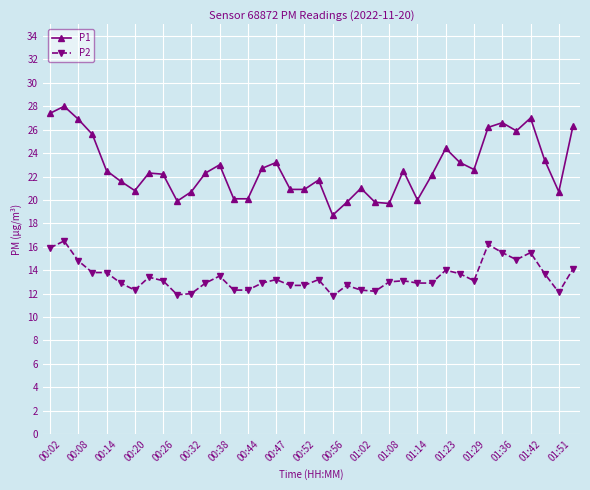

Which series has the widest spread of values?

P1